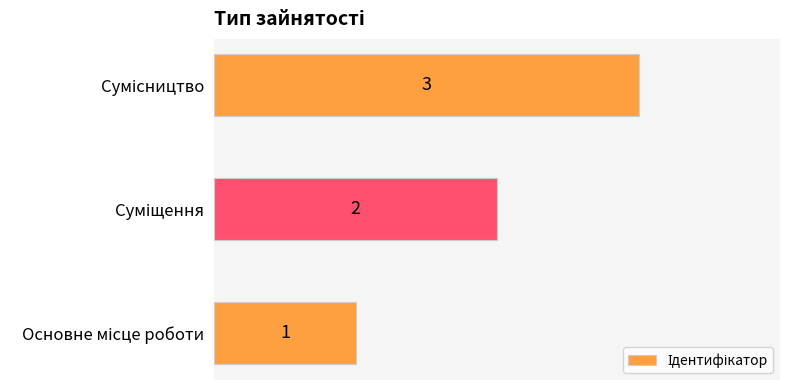

Count the values in the range 1 to 3.

3